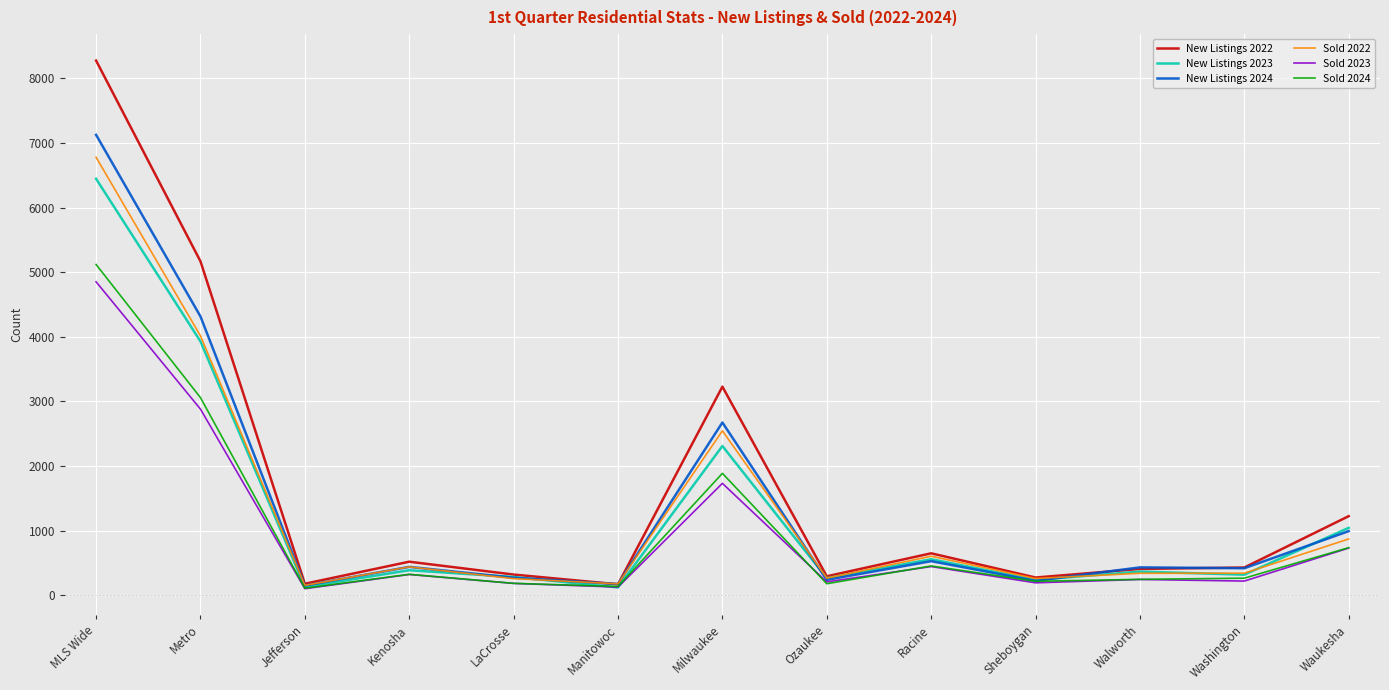

What is the maximum value shown in the chart?

8275